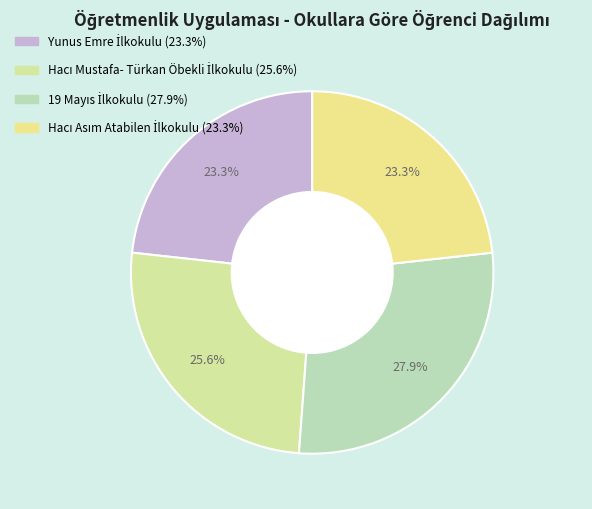

Count the number of slices in the pie.

4